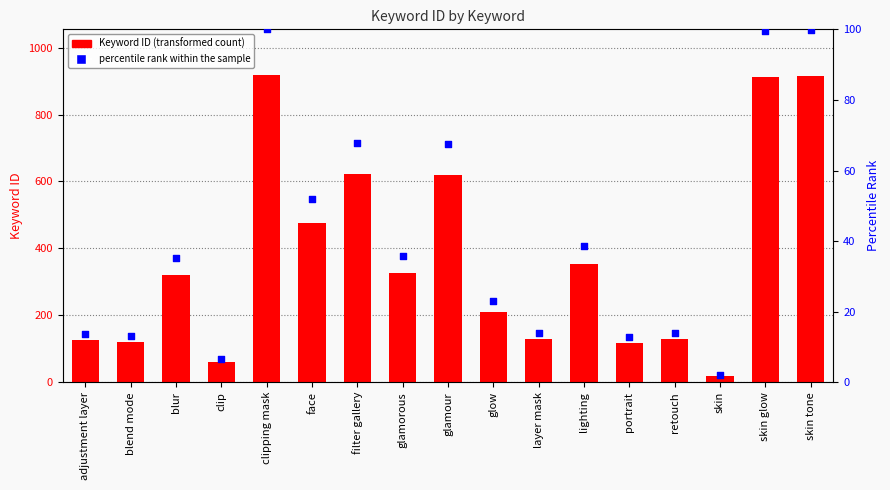

Which series reaches the minimum Y coordinate?

percentile rank within the sample